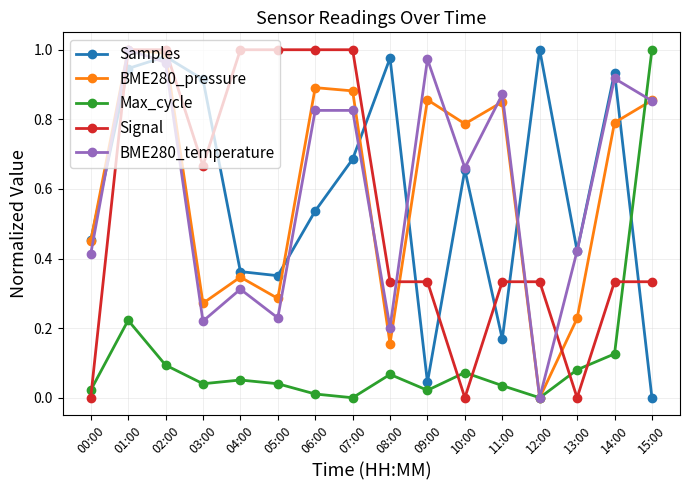

What is the total value across all series at 14:00?

3.1